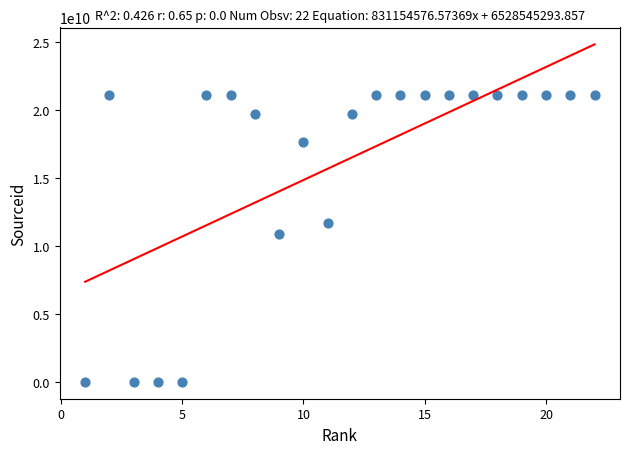

What is the range of X values (max minus min)?

21